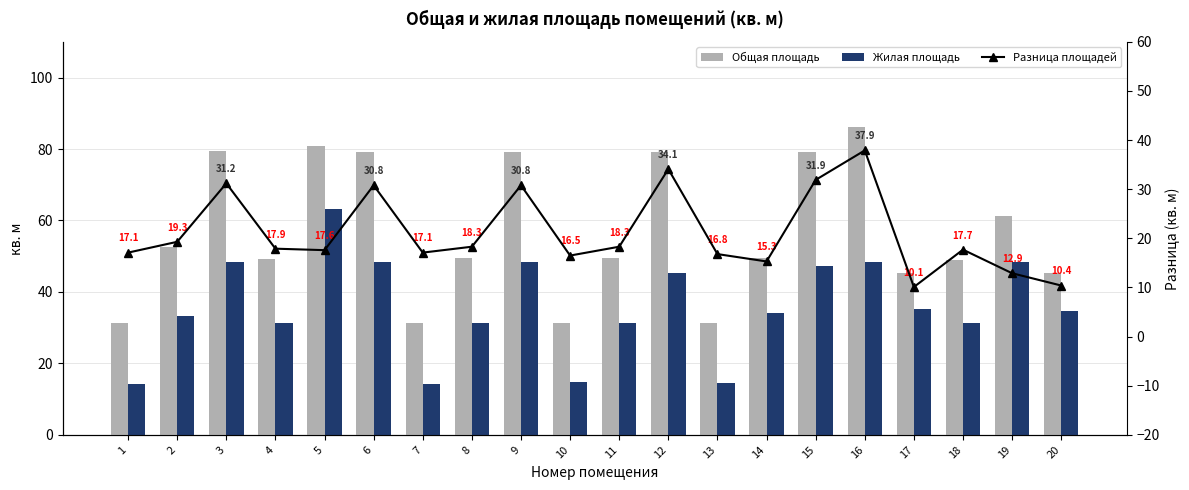

What are all the series names shown in the legend?

Общая площадь, Жилая площадь, Разница площадей